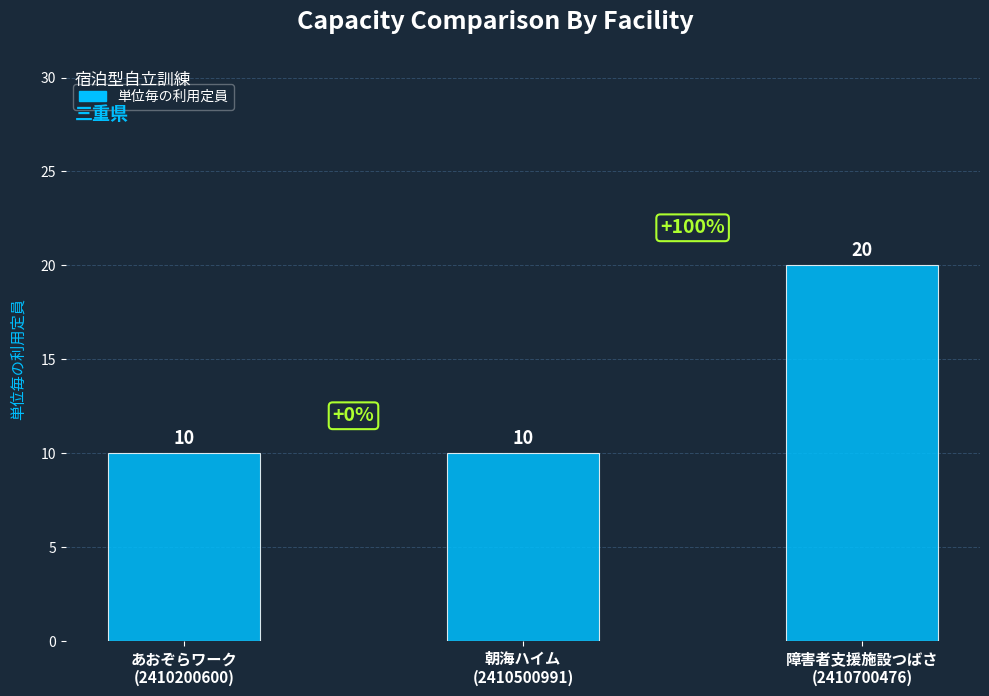

What is the change in value from 朝海ハイム
(2410500991) to 障害者支援施設つばさ
(2410700476)?

+10